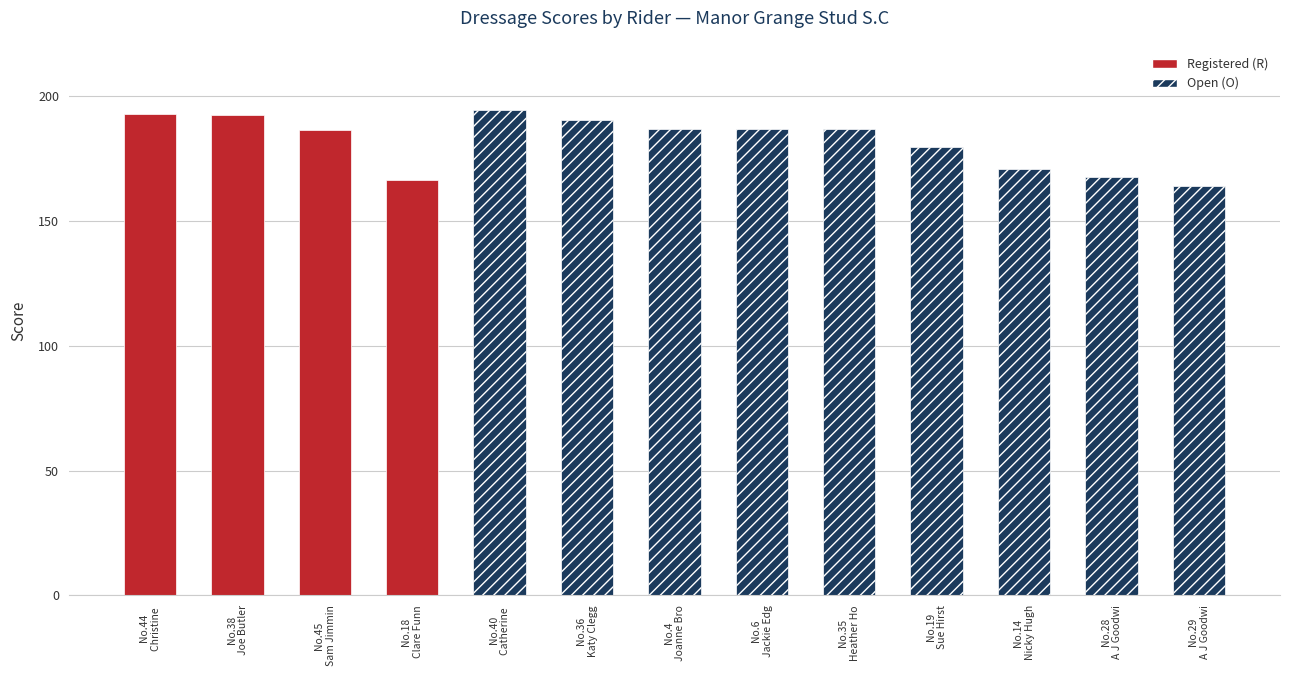

What is the difference between the maximum and minimum values?

30.5